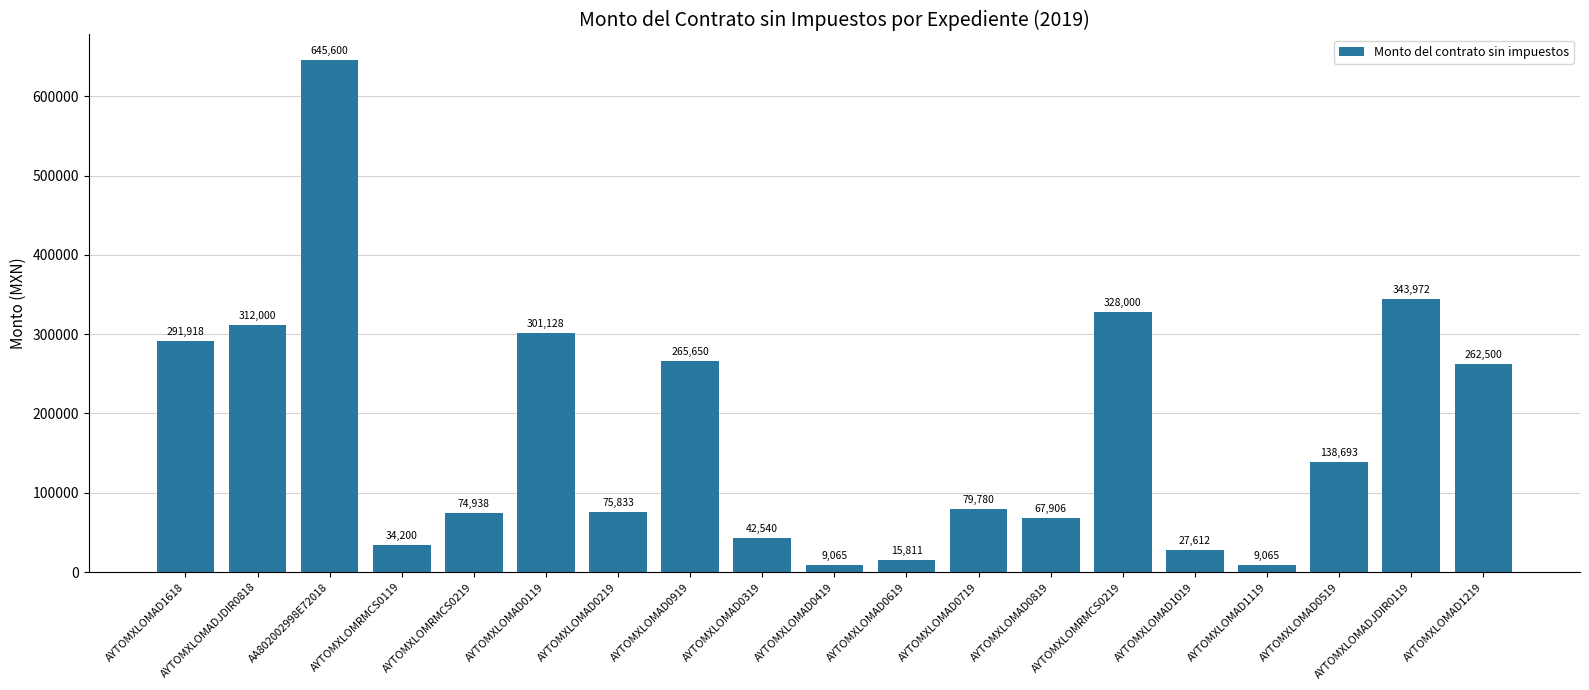

What is the change in value from AYTOMXLOMAD0819 to AYTOMXLOMADJDIR0119?

+276066